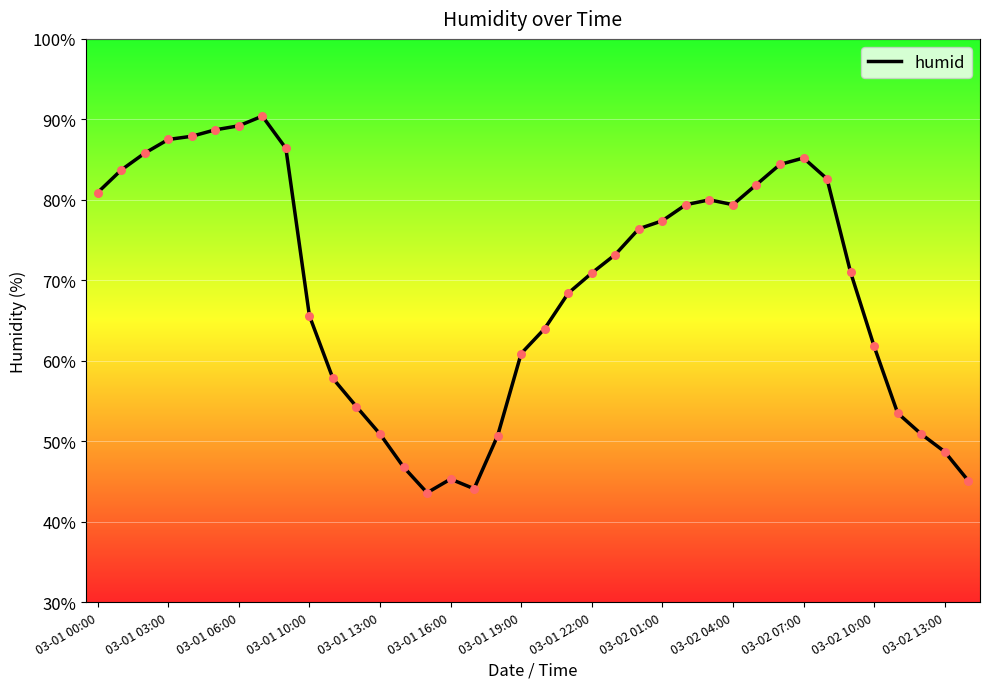

What is the smallest value displayed?

43.6